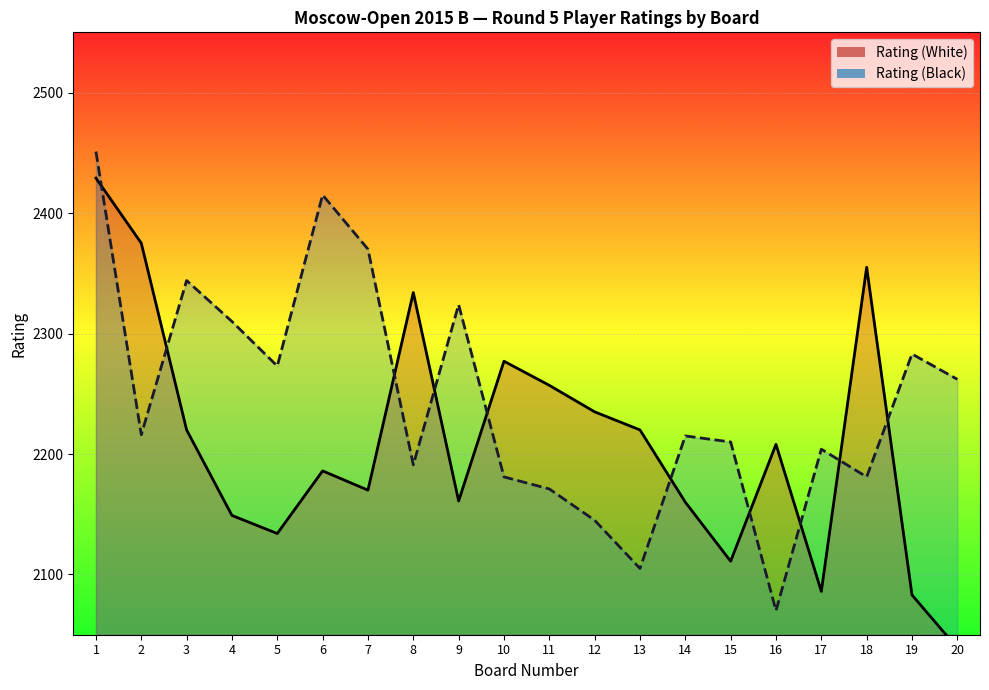

Reading right to left, list all the values displayed in this chart.

Rating (White): 2039	2083	2355	2086	2208	2111	2160	2220	2235	2257	2277	2161	2334	2170	2186	2134	2149	2220	2375	2429
Rating (Black): 2262	2283	2181	2204	2070	2210	2215	2105	2145	2171	2181	2324	2191	2370	2415	2273	2310	2344	2216	2451